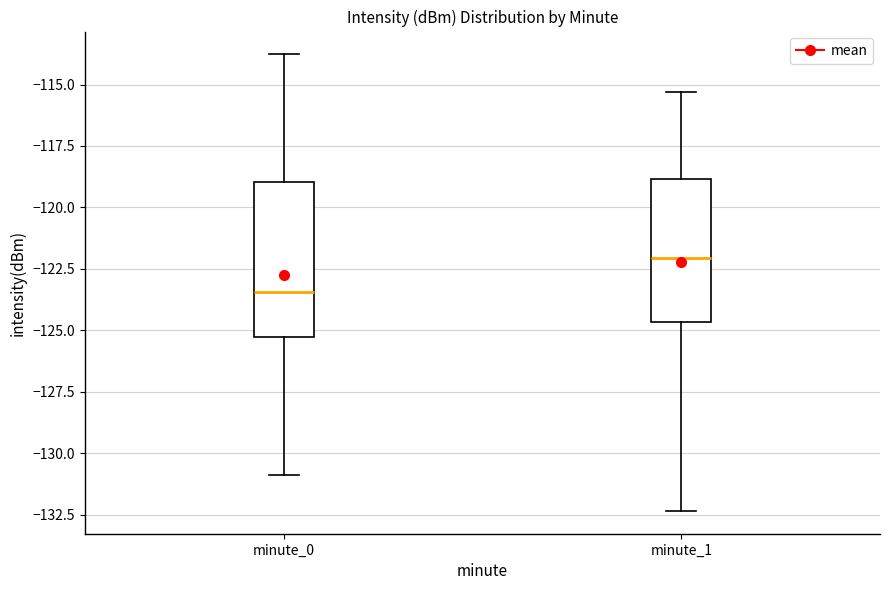

Which box's median line is the lowest?

minute_0